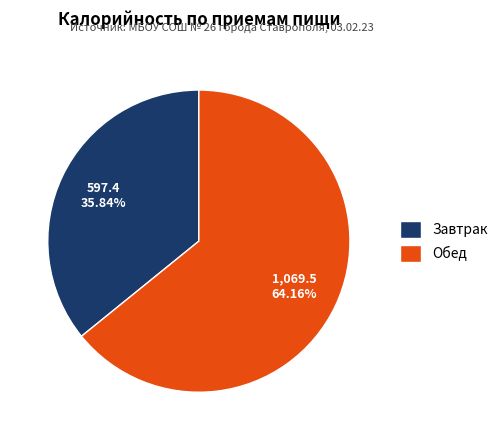

Count the number of slices in the pie.

2